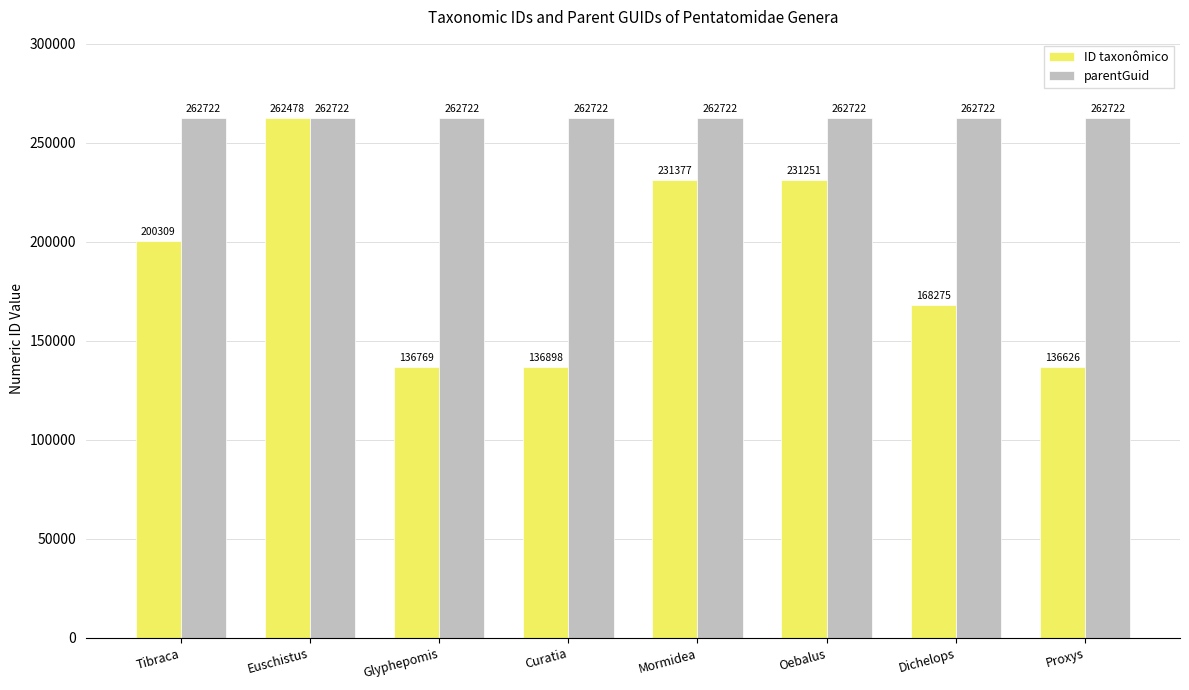

Which series has the largest range (max minus min)?

ID taxonômico